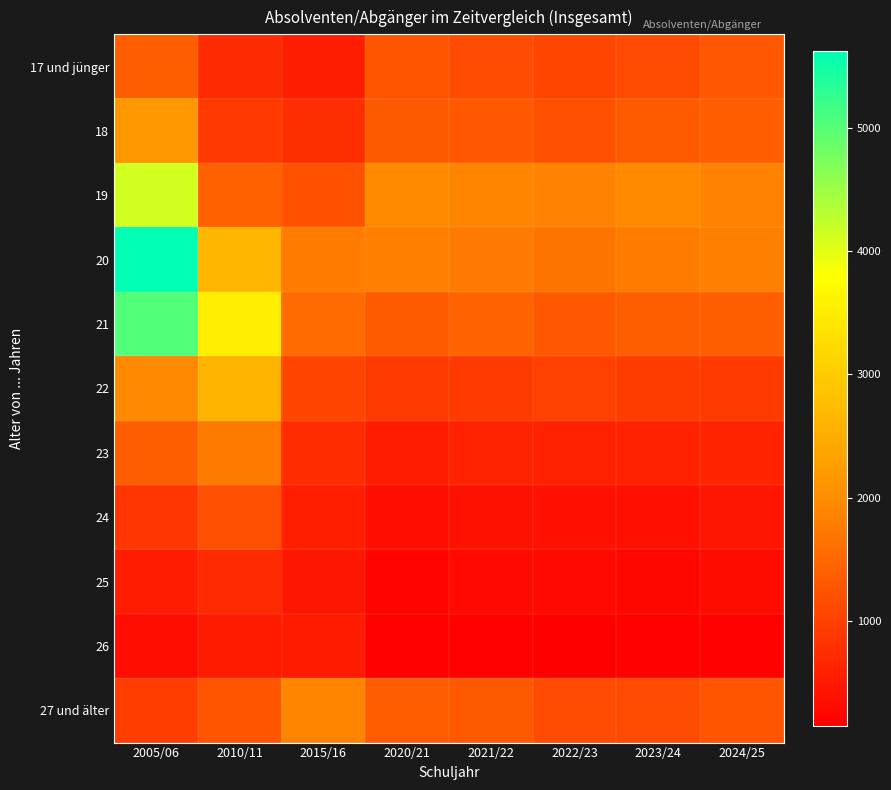

Rank the series by their maximum value, from lowest to highest.

26, 25, 24, 17 und jünger, 23, 27 und älter, 18, 22, 19, 21, 20